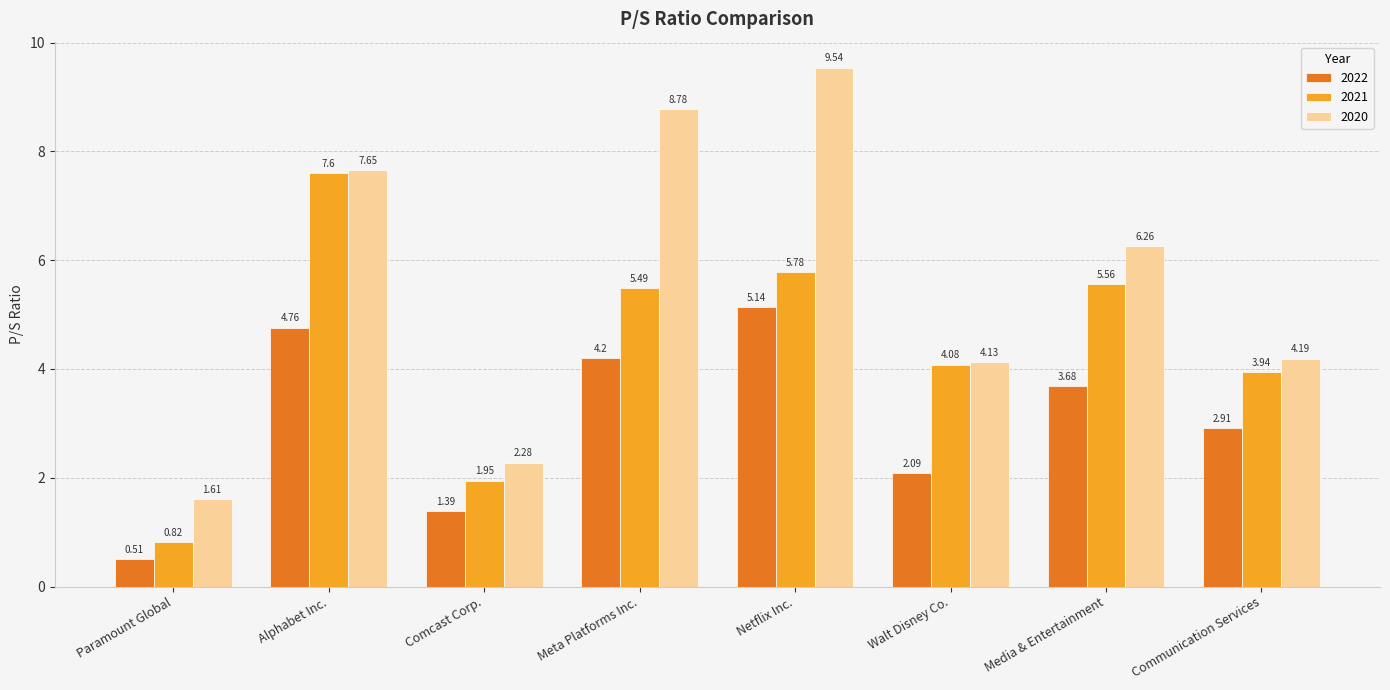

What are all the series names shown in the legend?

2022, 2021, 2020